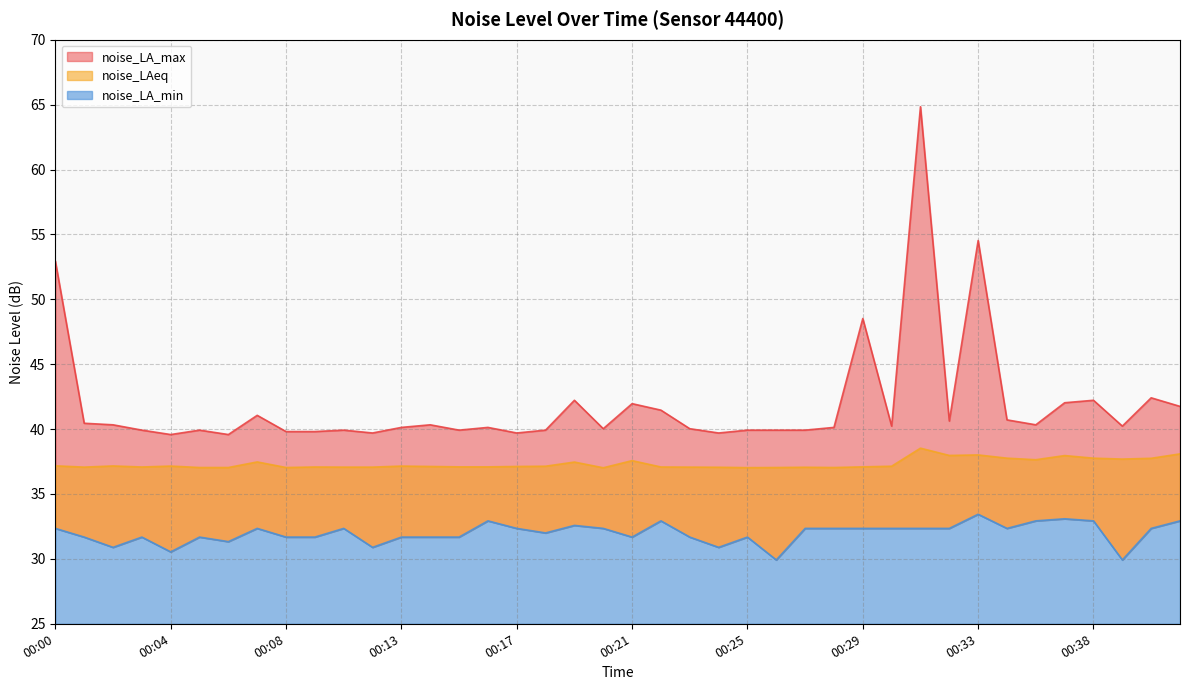

True or false: noise_LA_min and noise_LA_max intersect in this chart.

False